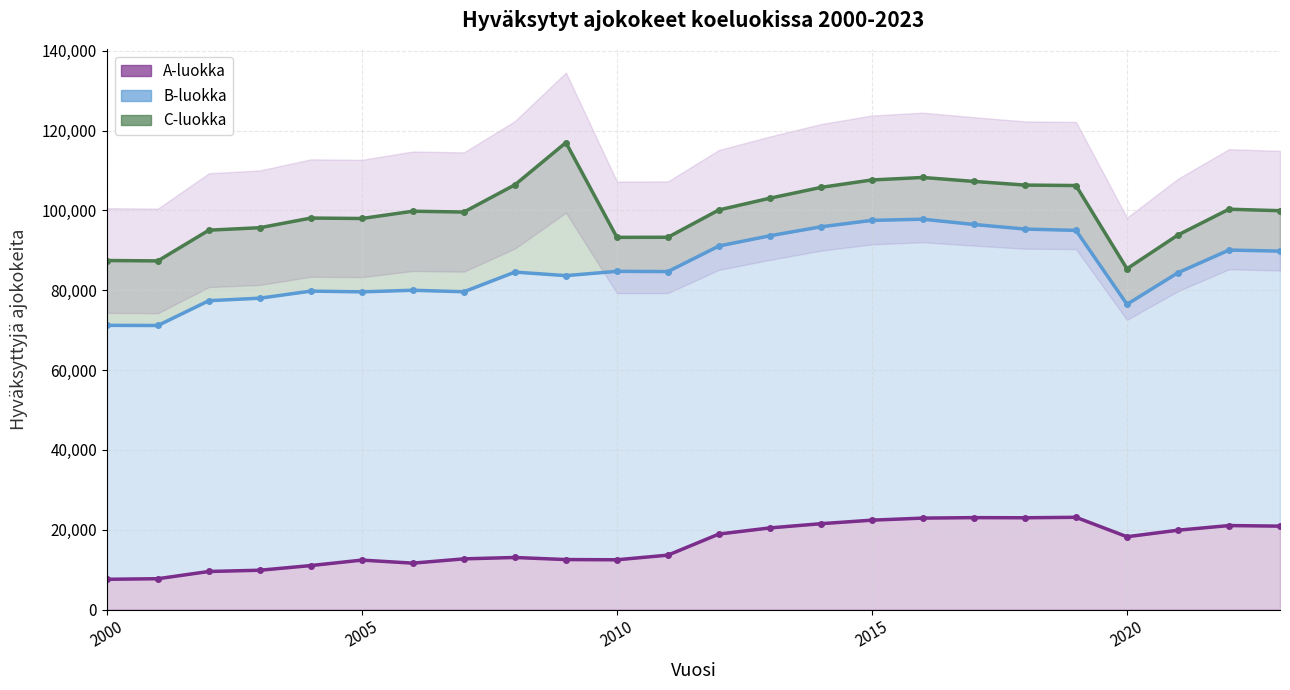

At how many categories does at least one series exceed 42148?

24